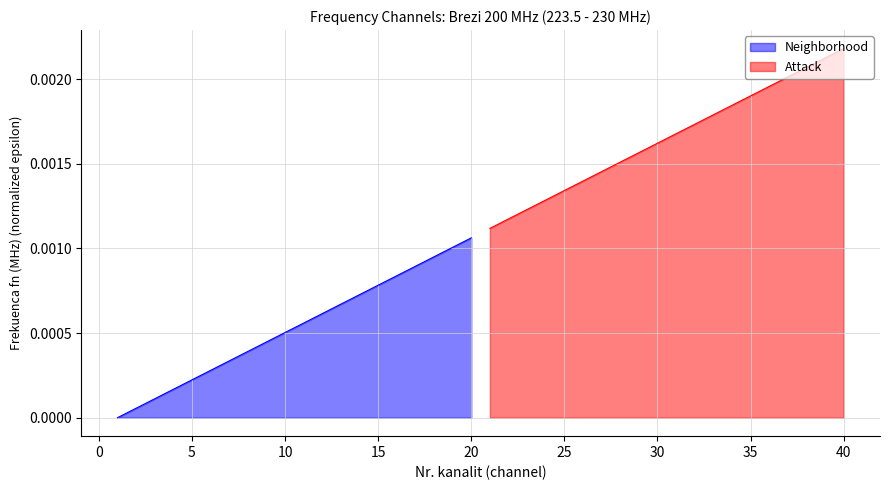

Which category has the highest value in the Neighborhood series?

20